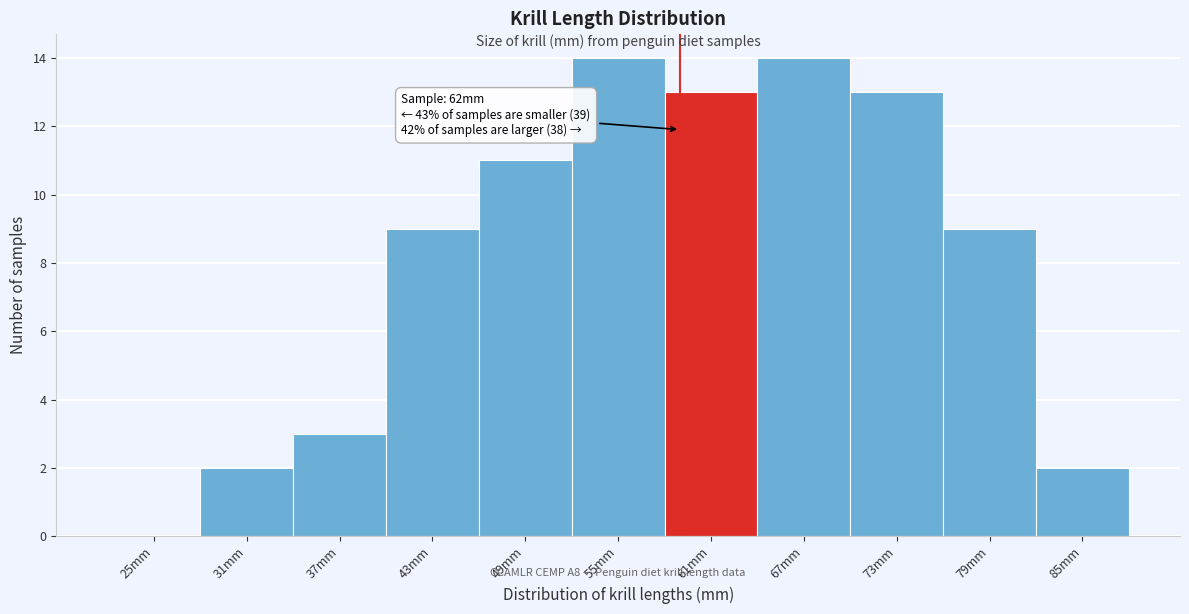

Reading right to left, transcribe all the data shown in this chart.

85mm=2	79mm=9	73mm=13	67mm=14	61mm=13	55mm=14	49mm=11	43mm=9	37mm=3	31mm=2	25mm=0